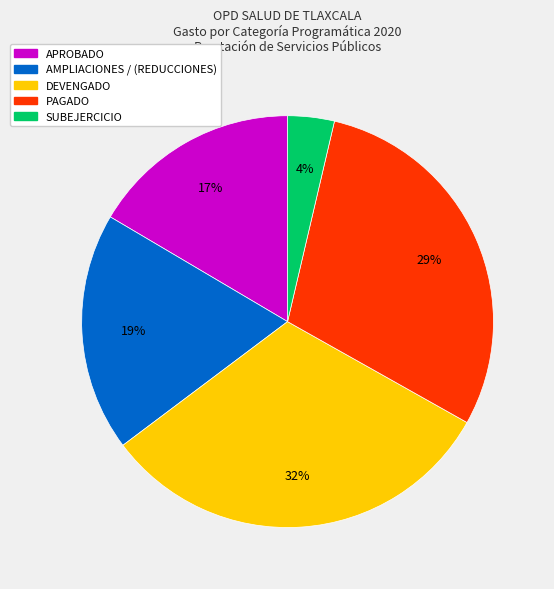

How many slices are in this pie chart?

5